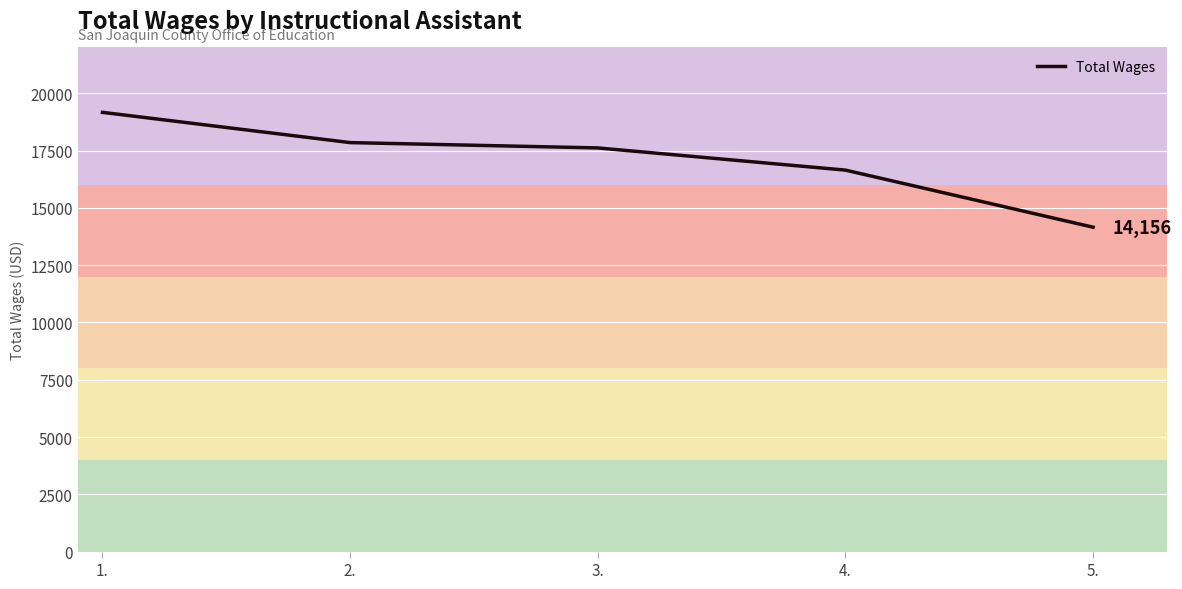

Which label corresponds to the largest value in the chart?

1.